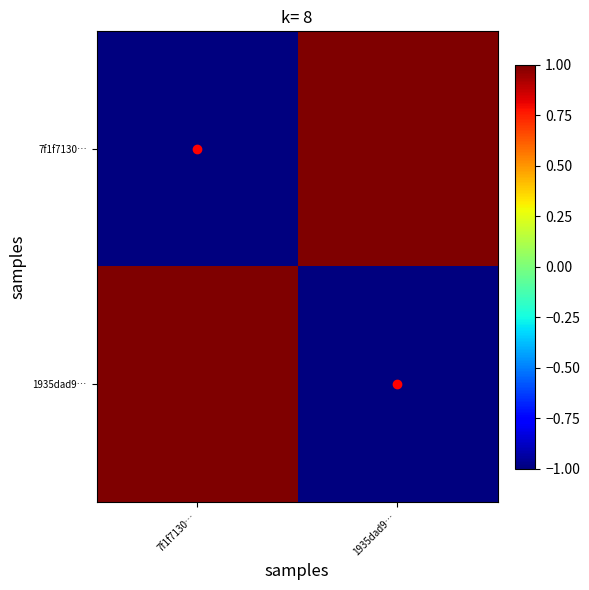

What is the maximum value shown in the chart?

1